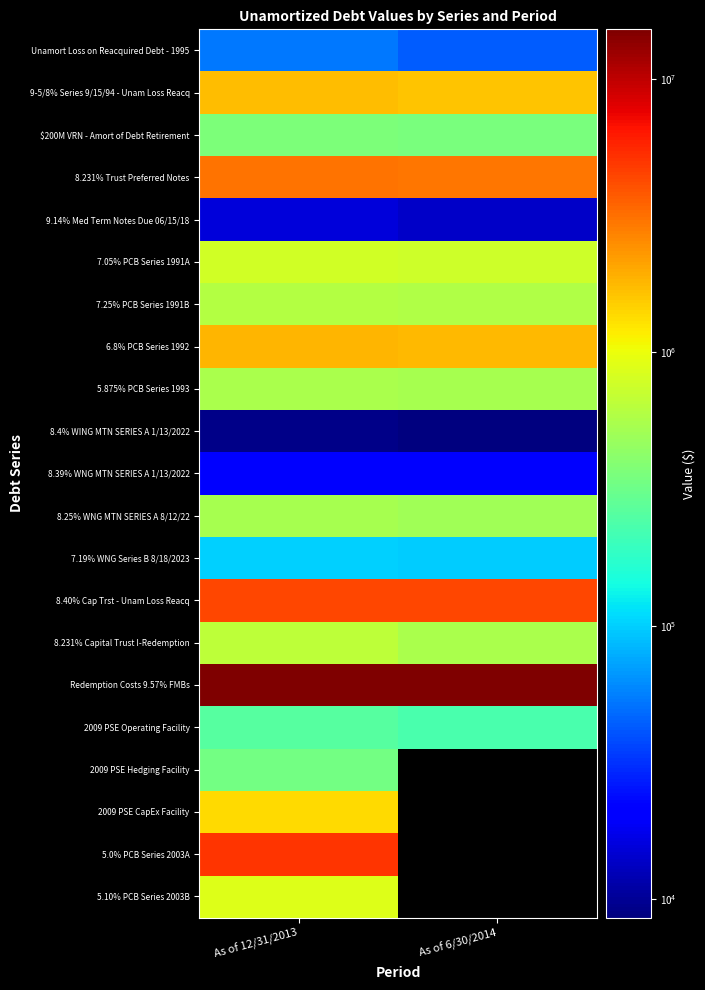

Reading left to right, what are all the values shown in this chart?

Unamort Loss on Reacquired Debt - 1995: As of 12/31/2013=52742.0	As of 6/30/2014=43574.0
9-5/8% Series 9/15/94 - Unam Loss Reacq: As of 12/31/2013=1702874.8	As of 6/30/2014=1618434.8
$200M VRN - Amort of Debt Retirement: As of 12/31/2013=365936.6	As of 6/30/2014=357393.3
8.231% Trust Preferred Notes: As of 12/31/2013=3083205.6	As of 6/30/2014=2968303.5
9.14% Med Term Notes Due 06/15/18: As of 12/31/2013=15744.4	As of 6/30/2014=13994.9
7.05% PCB Series 1991A: As of 12/31/2013=780747.7	As of 6/30/2014=758007.4
7.25% PCB Series 1991B: As of 12/31/2013=593303.8	As of 6/30/2014=576023.1
6.8% PCB Series 1992: As of 12/31/2013=1816669.7	As of 6/30/2014=1763756.9
5.875% PCB Series 1993: As of 12/31/2013=554446.1	As of 6/30/2014=538297.2
8.4% WING MTN SERIES A 1/13/2022: As of 12/31/2013=9128.8	As of 6/30/2014=8558.3
8.39% WNG MTN SERIES A 1/13/2022: As of 12/31/2013=21299.6	As of 6/30/2014=19968.3
8.25% WNG MTN SERIES A 8/12/22: As of 12/31/2013=541542.9	As of 6/30/2014=510300.1
7.19% WNG Series B 8/18/2023: As of 12/31/2013=102120.9	As of 6/30/2014=96793.0
8.40% Cap Trst - Unam Loss Reacq: As of 12/31/2013=4432980.8	As of 6/30/2014=4334470.1
8.231% Capital Trust I-Redemption: As of 12/31/2013=652429.0	As of 6/30/2014=556951.6
Redemption Costs 9.57% FMBs: As of 12/31/2013=15152963.5	As of 6/30/2014=14952704.1
2009 PSE Operating Facility: As of 12/31/2013=258483.1	As of 6/30/2014=226832.1
2009 PSE Hedging Facility: As of 12/31/2013=339527.8	As of 6/30/2014=0.0
2009 PSE CapEx Facility: As of 12/31/2013=1353341.7	As of 6/30/2014=0.0
5.0% PCB Series 2003A: As of 12/31/2013=5135043.9	As of 6/30/2014=0.0
5.10% PCB Series 2003B: As of 12/31/2013=867832.2	As of 6/30/2014=0.0